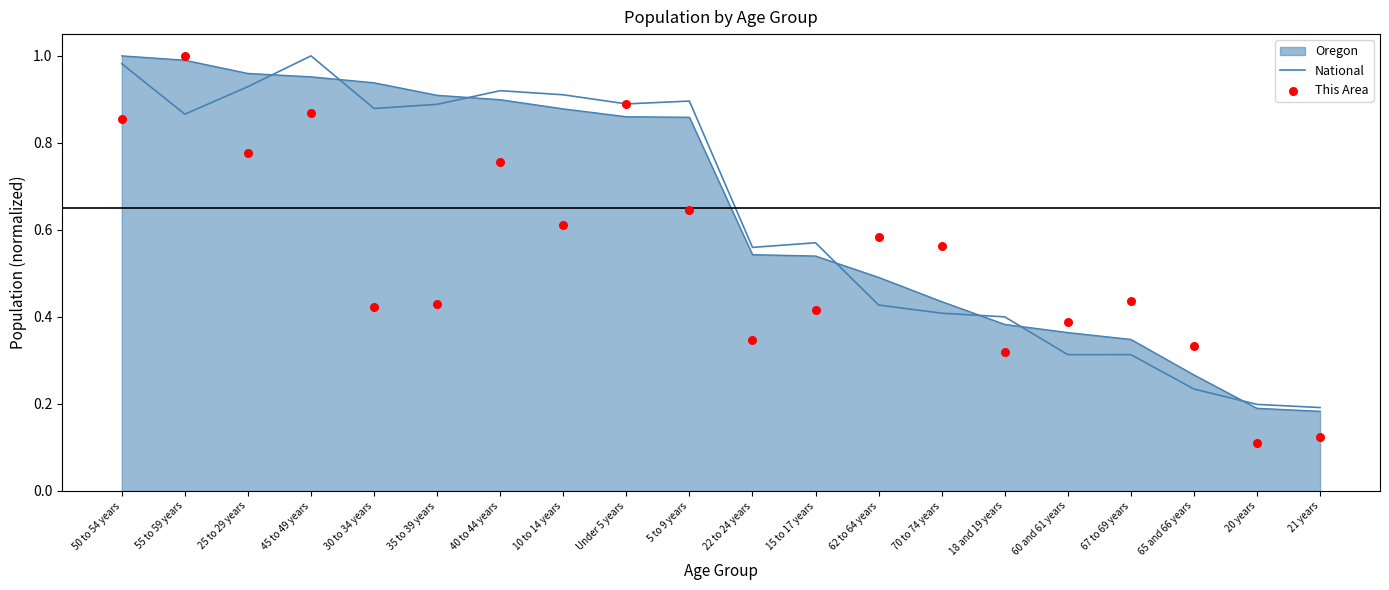

Which series reaches the maximum Y coordinate?

National